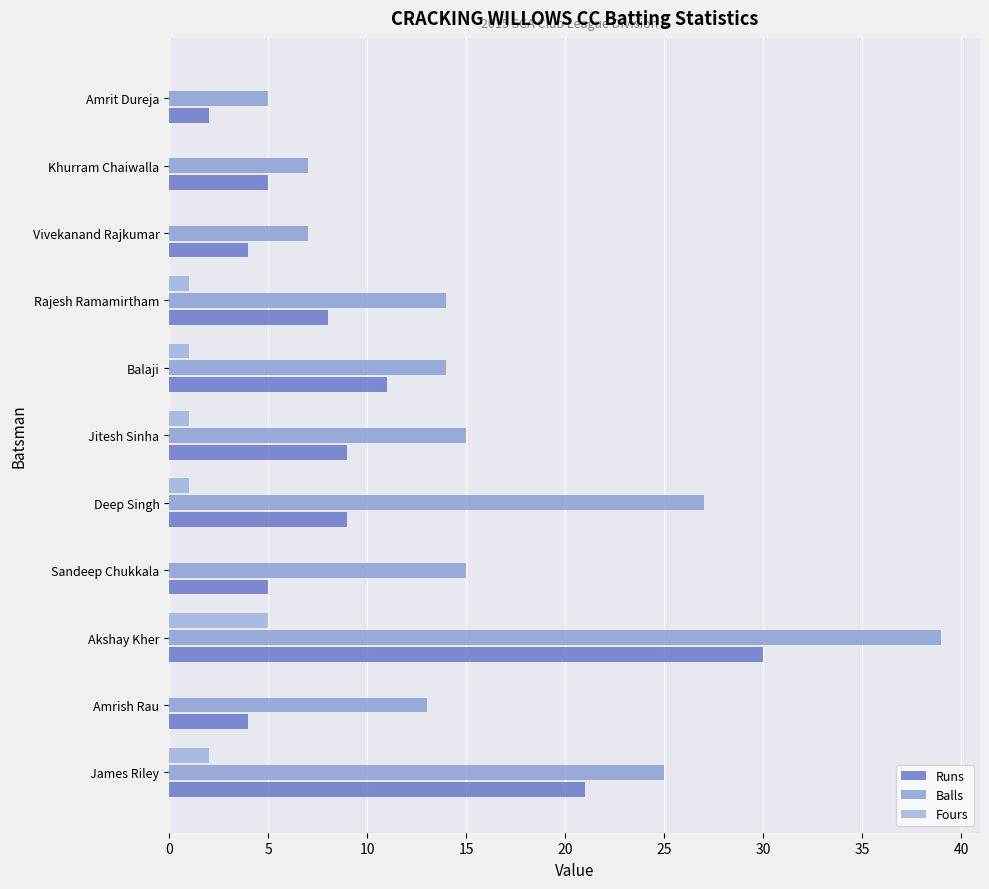

How many distinct data groups are displayed?

3